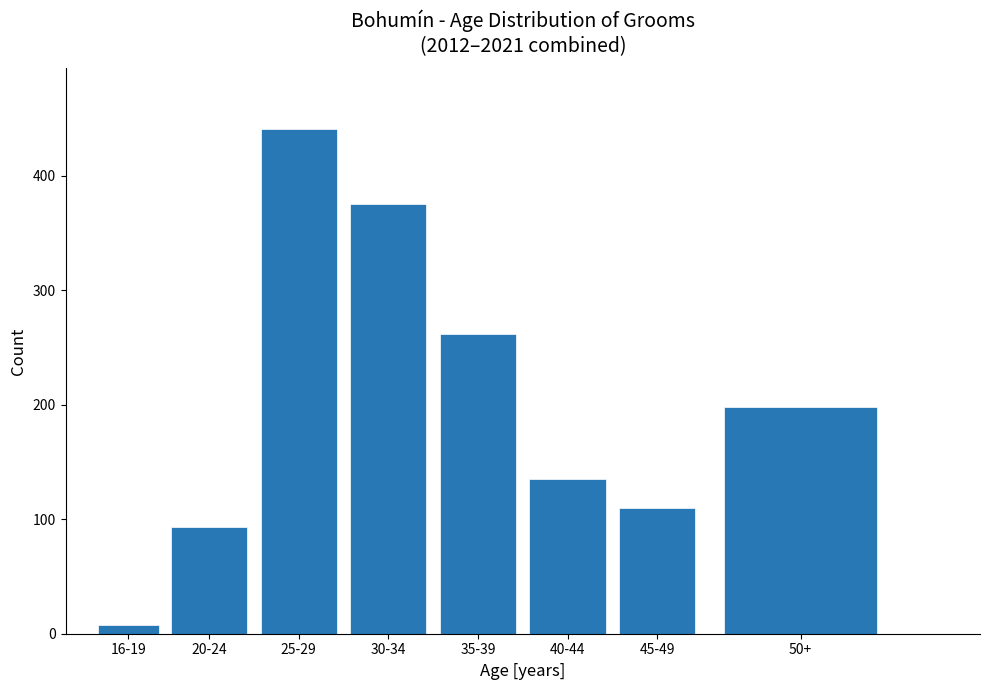

Reading left to right, transcribe all the data shown in this chart.

8	93	441	375	262	135	110	198